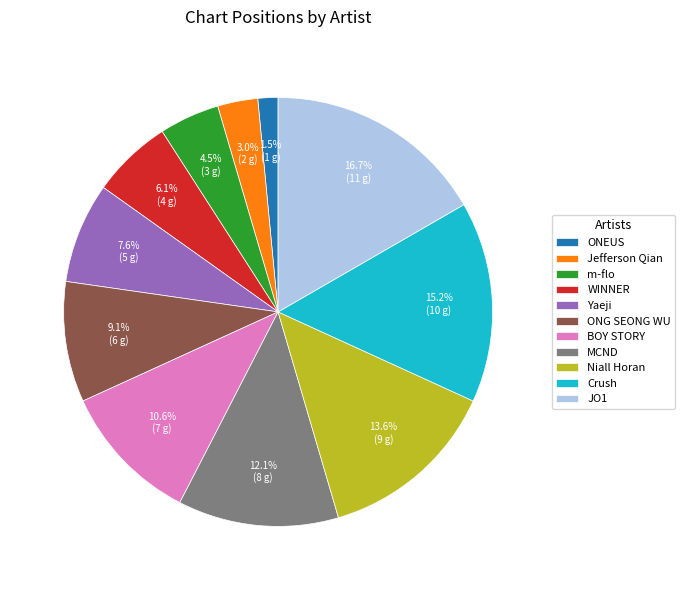

Which category has the smallest portion of the pie?

ONEUS